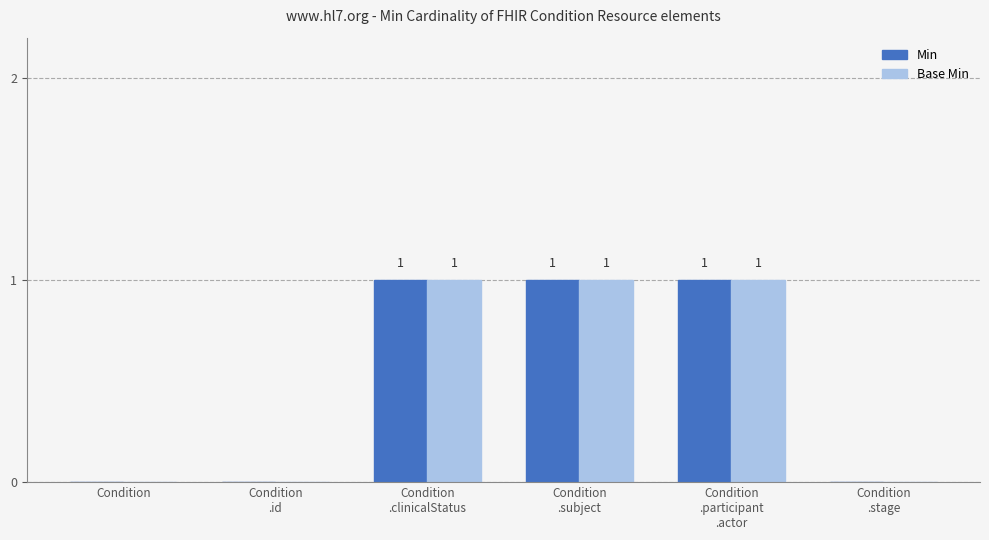

What is the sum of all Min values?

3